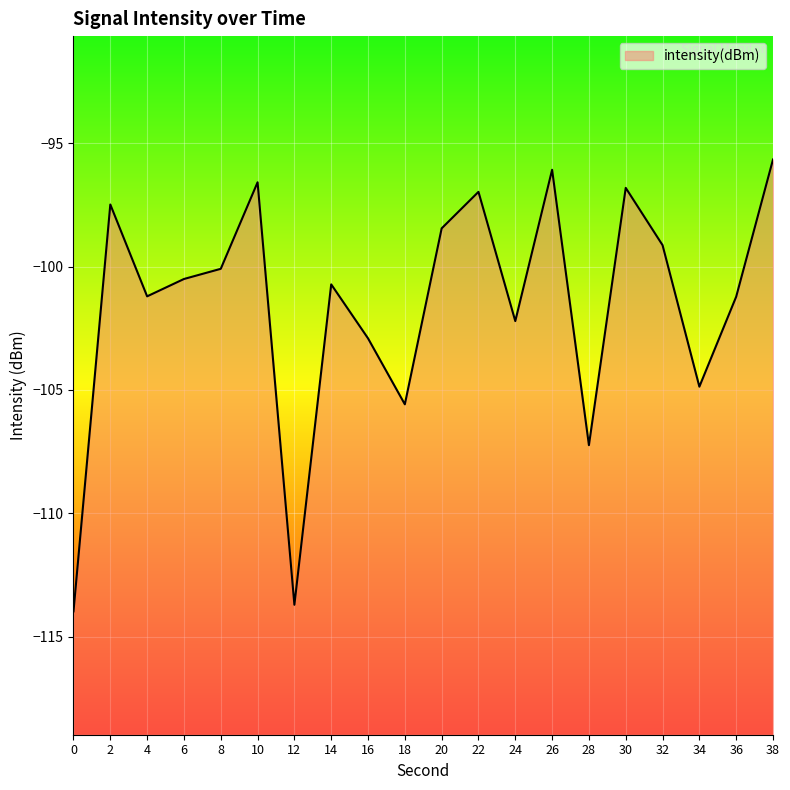

Is it true that the value at 22 is -143.8?

False